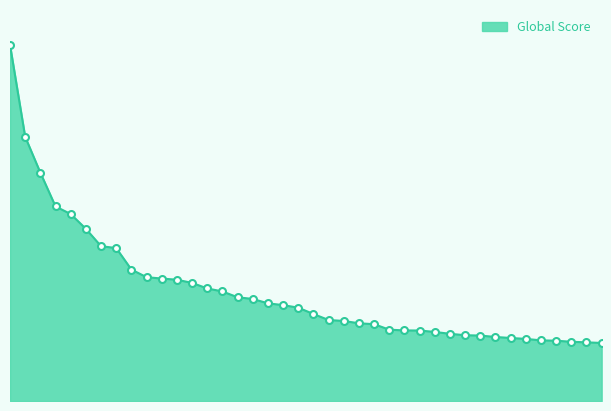

Is this an area chart (filled region under the line)?

Yes